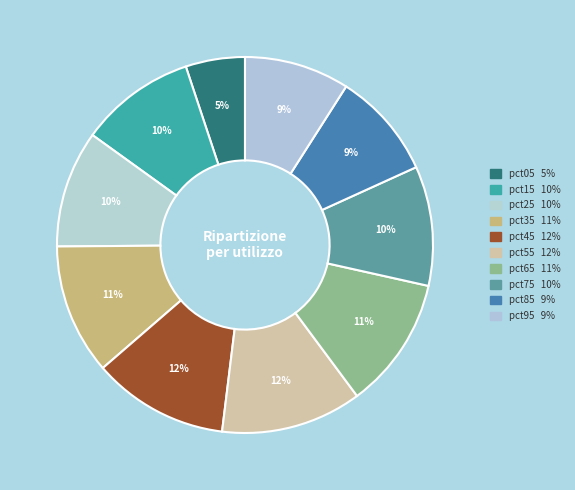

The pct85 slice represents 9% of the pie. True or false?

True